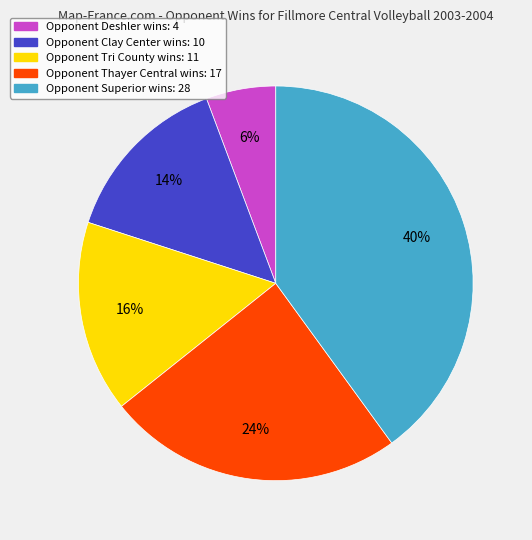

Is the sum of Opponent Superior wins: 28 and Opponent Thayer Central wins: 17 greater than half?

Yes